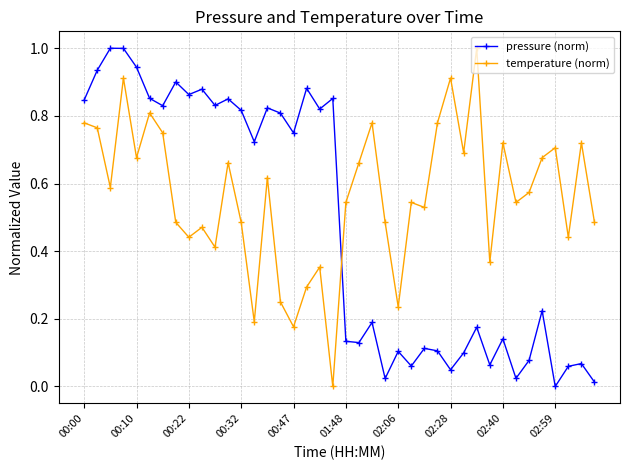

How many times do pressure (norm) and temperature (norm) cross each other?

1